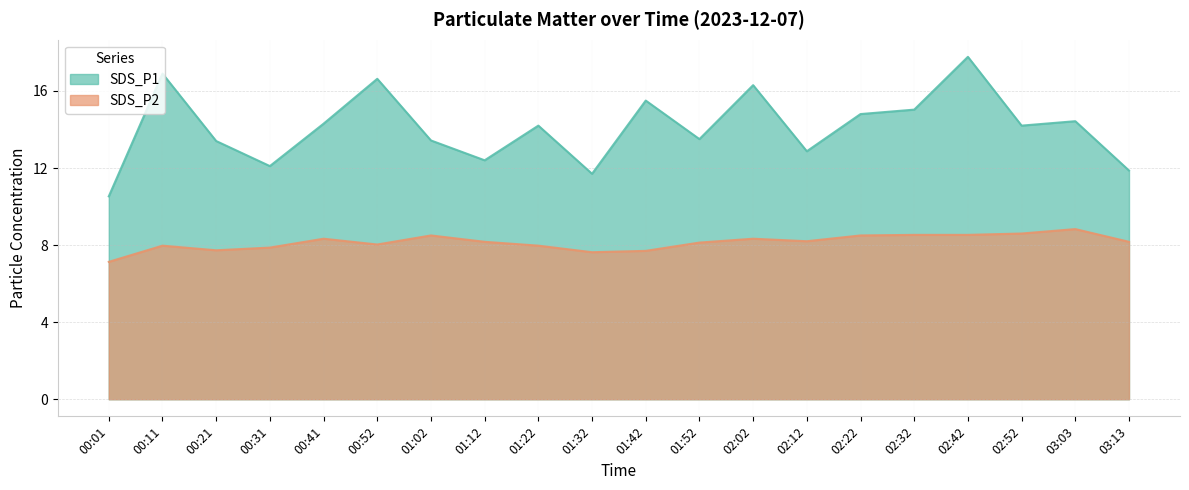

True or false: SDS_P2 has more than 2 points higher than both neighbors.

True